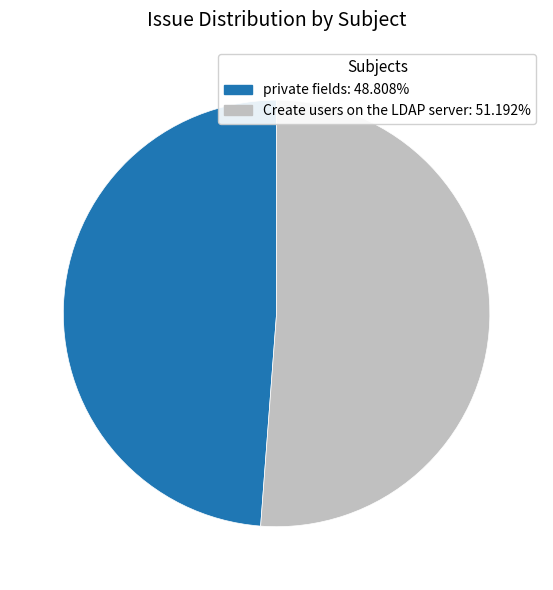

Count the number of slices in the pie.

2